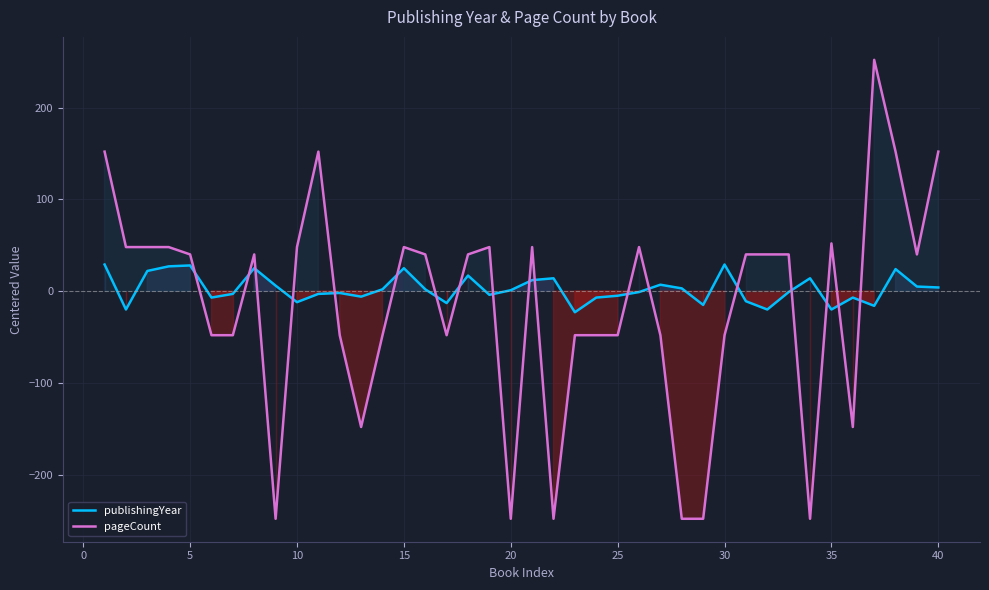

Reading right to left, transcribe all the data shown in this chart.

publishingYear: 4	5	24	-16	-7	-20	14	-1	-20	-11	29	-15	3	7	-1	-5	-7	-23	14	12	1	-4	17	-13	2	25	2	-6	-2	-3	-12	6	25	-3	-7	28	27	22	-20	29
pageCount: 152	40	152	252	-148	52	-248	40	40	40	-48	-248	-248	-48	48	-48	-48	-48	-248	48	-248	48	40	-48	40	48	-48	-148	-48	152	48	-248	40	-48	-48	40	48	48	48	152